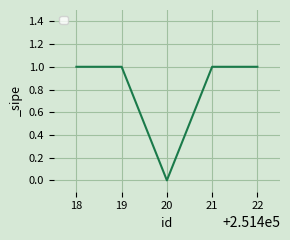

What is the sum of all values?

4